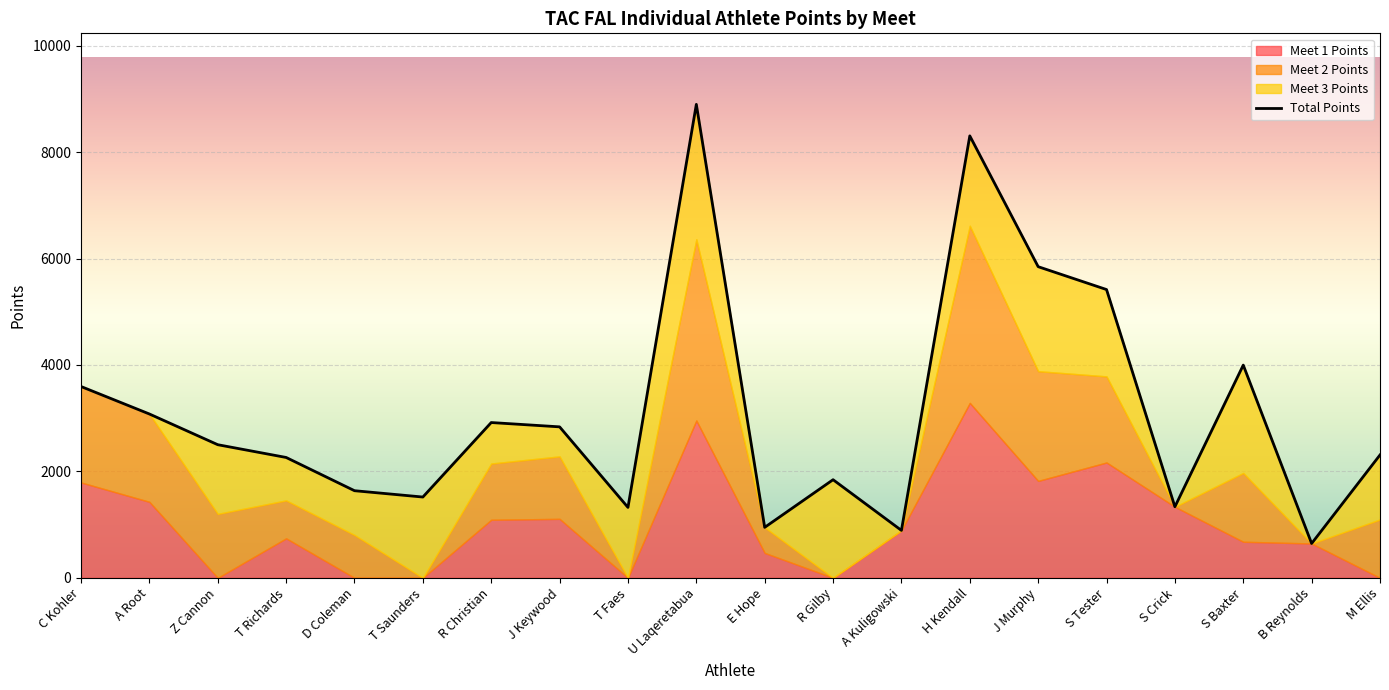

True or false: Meet 1 Points and Total Points cross at least once.

False